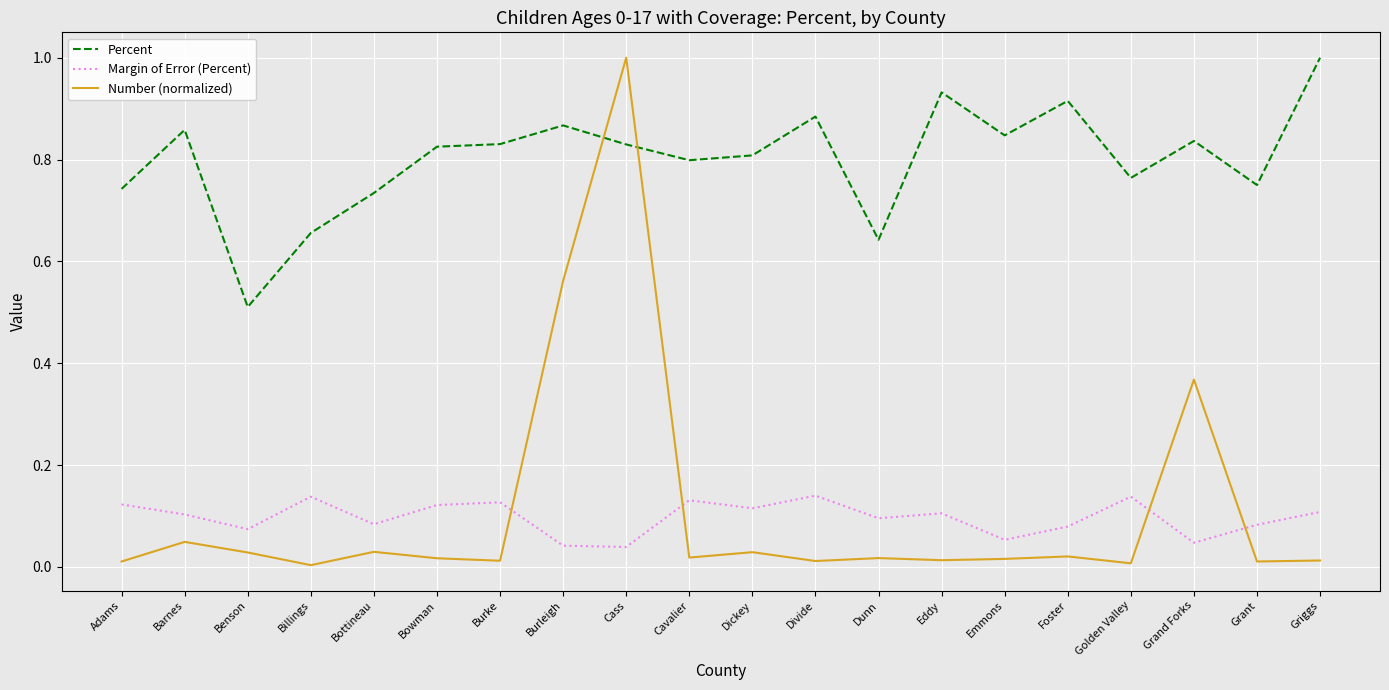

At which category is the sum across all series the highest?

Cass